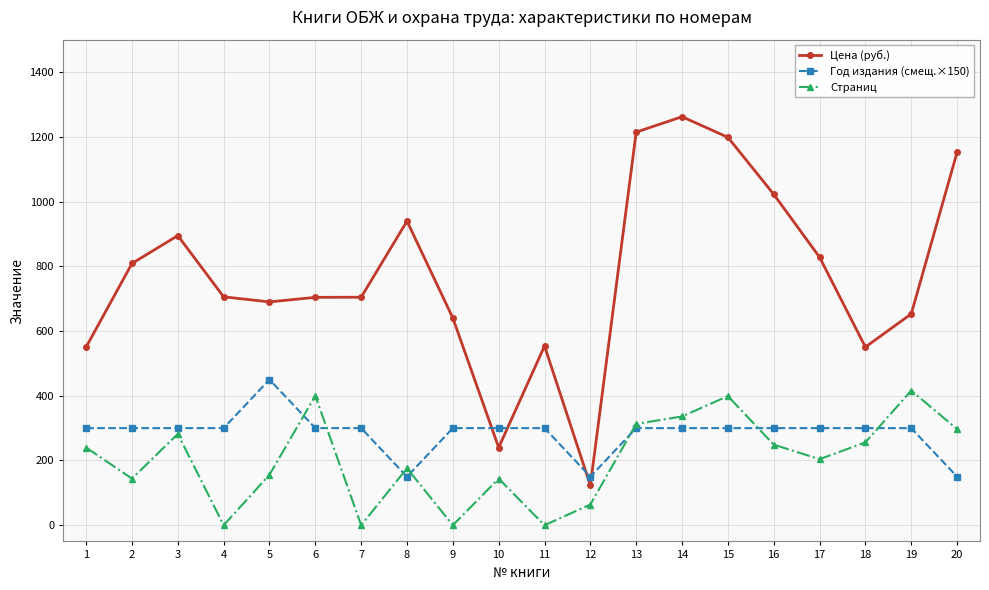

What is the value of the Год издания (смещ.×150) point at the 16th from the left?

300.0